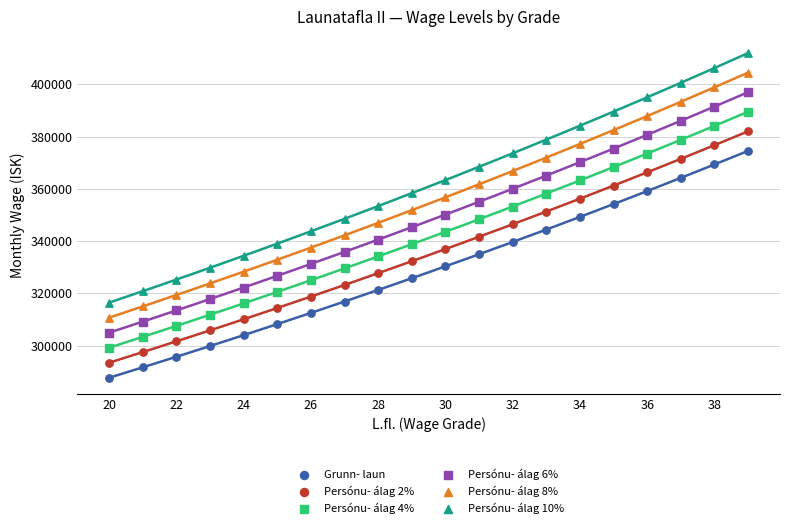

Across all data points, what is the range of X values (max minus min)?

19